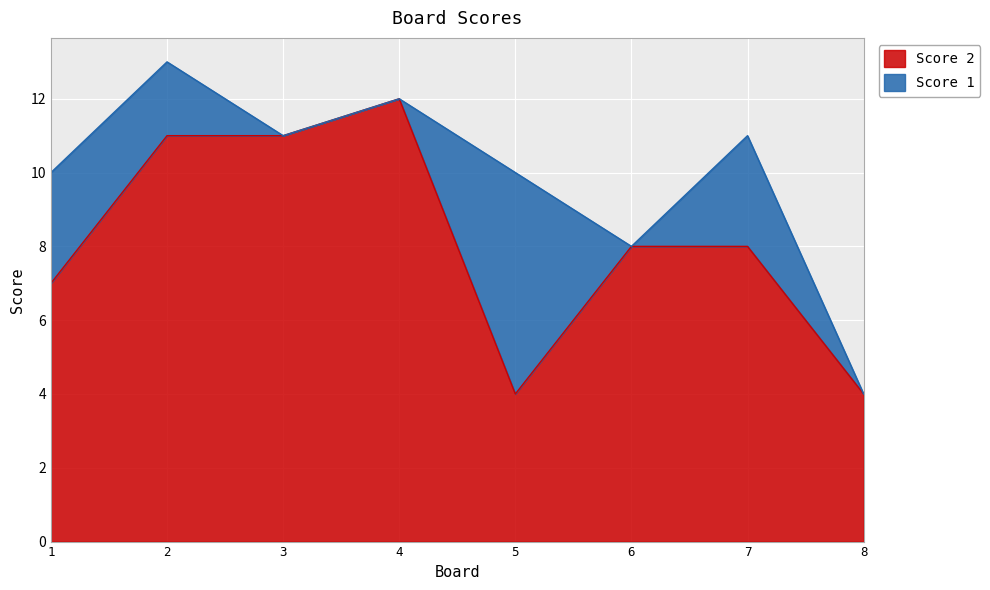

What is the sum of all values?

65